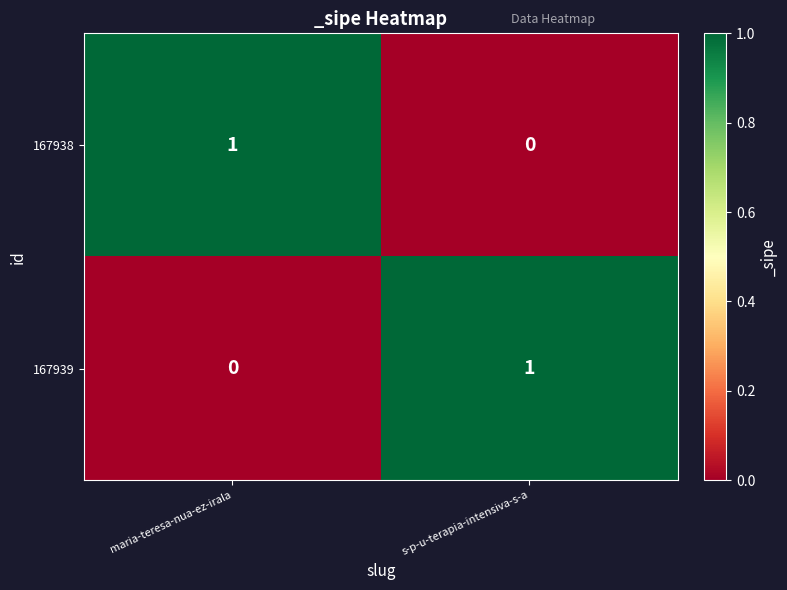

At s-p-u-terapia-intensiva-s-a, list the series in order from smallest to largest.

167938, 167939